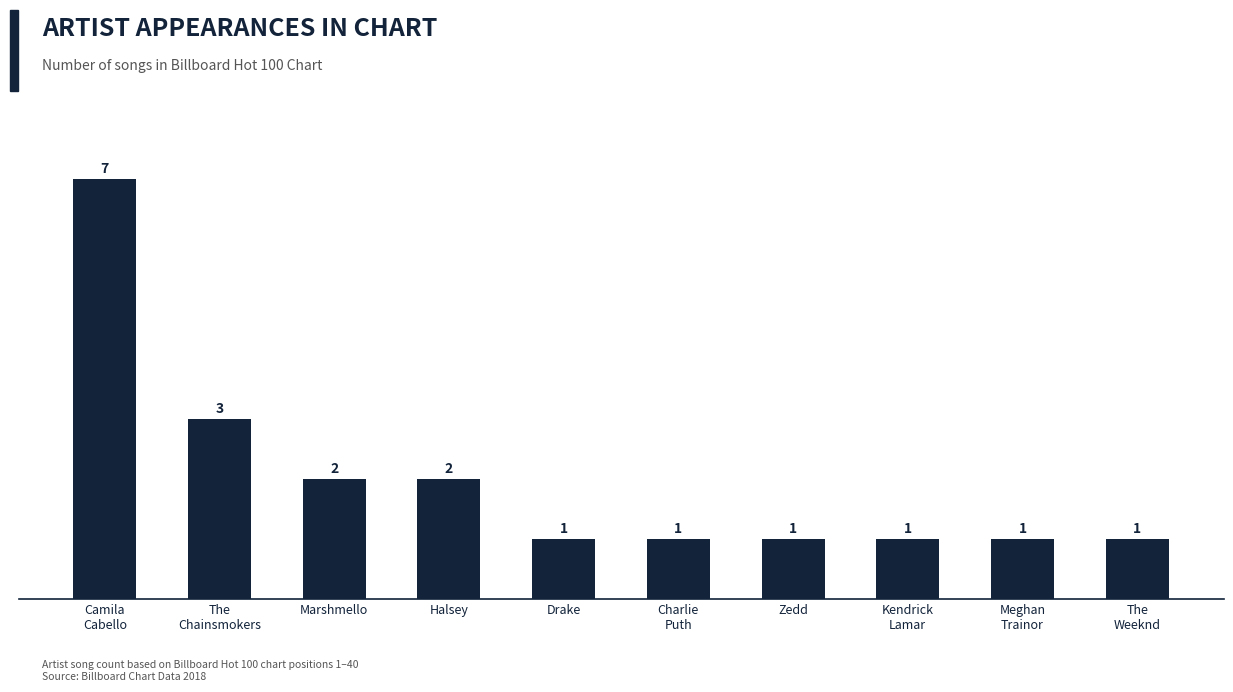

Reading right to left, list all the values displayed in this chart.

1	1	1	1	1	1	2	2	3	7